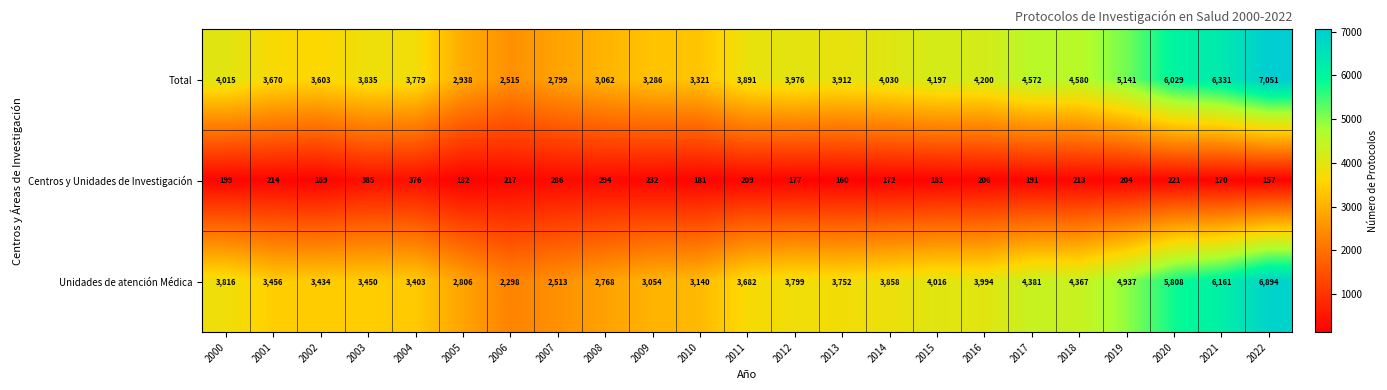

What is the maximum value shown in the chart?

7051